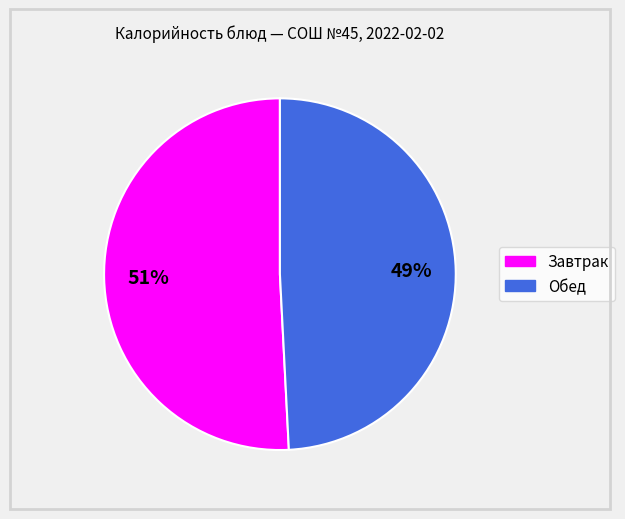

To the nearest percent, what is the difference between the largest and smallest slice percentages?

2%